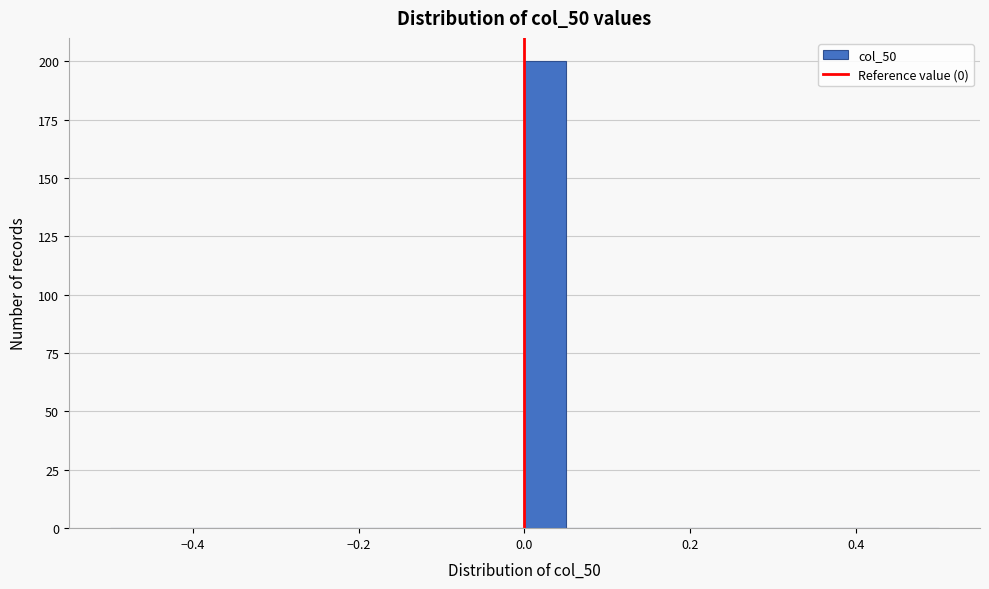

Read against the x-axis, roughly where is the centre of the tallest bar?

0.02